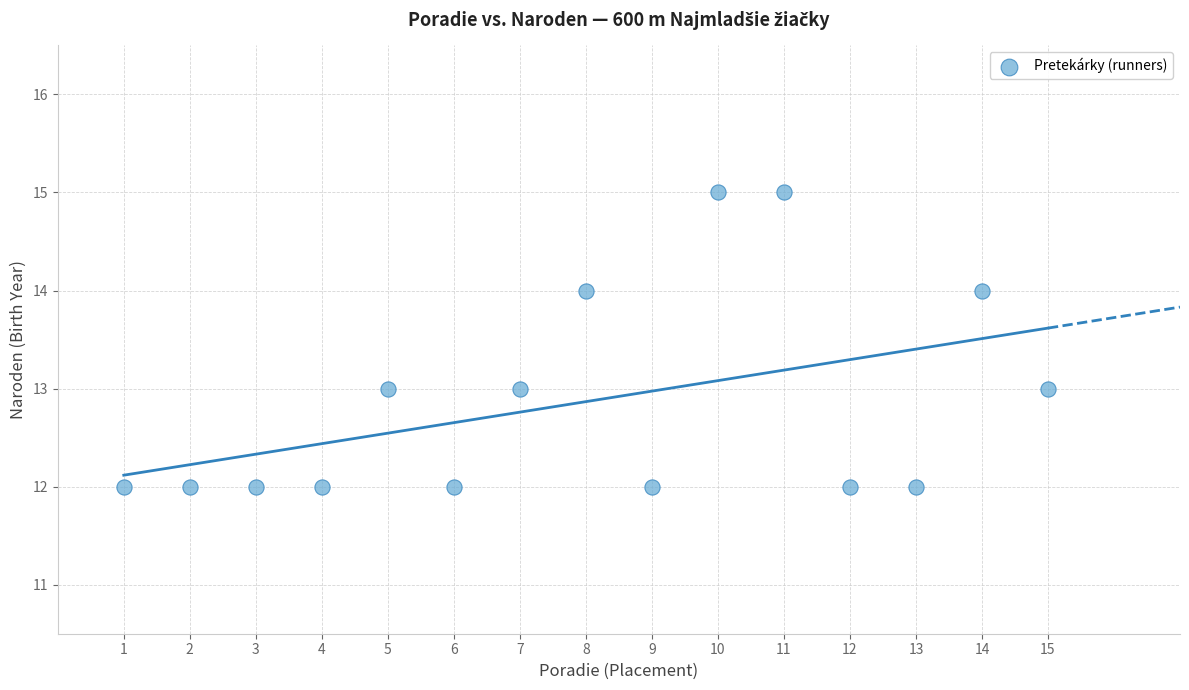

What is the range of X values (max minus min)?

14